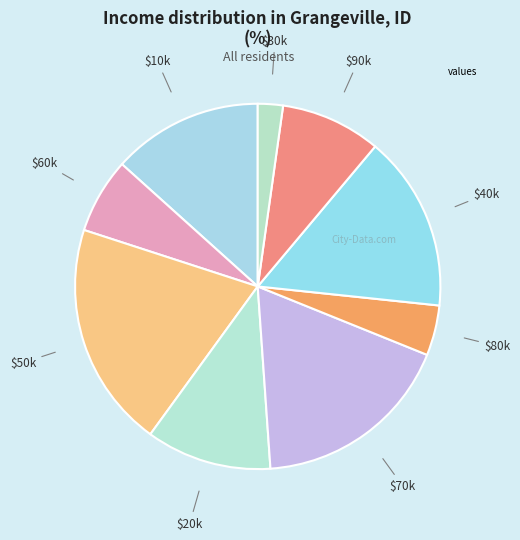

How many segments does this pie chart have?

9